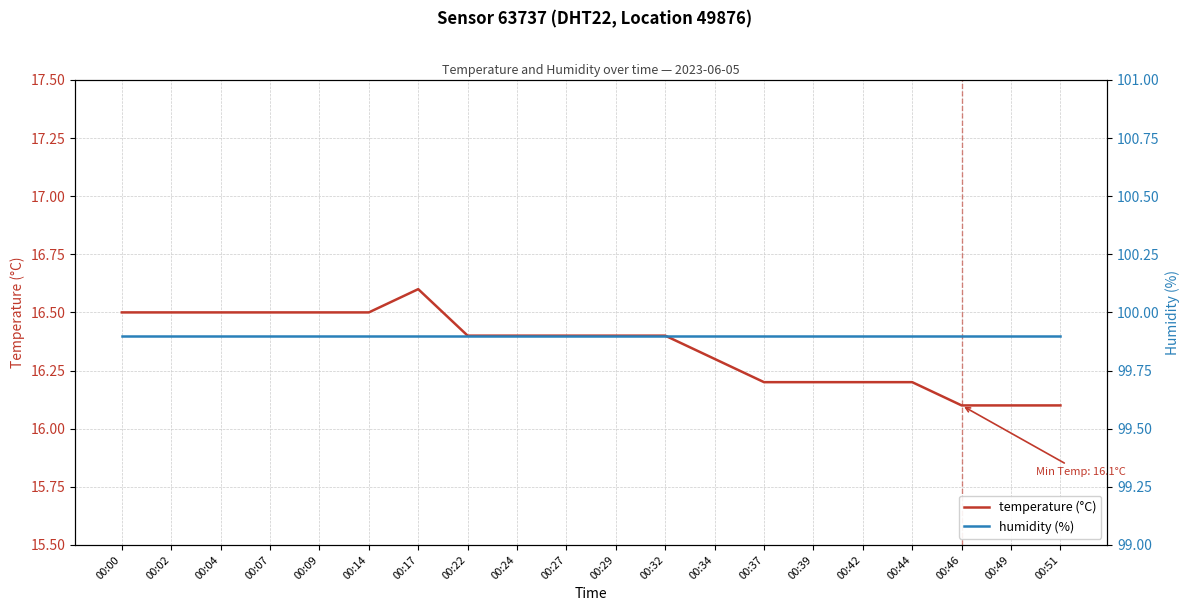

True or false: humidity (%) has a value of 99.9 at 00:22.

True